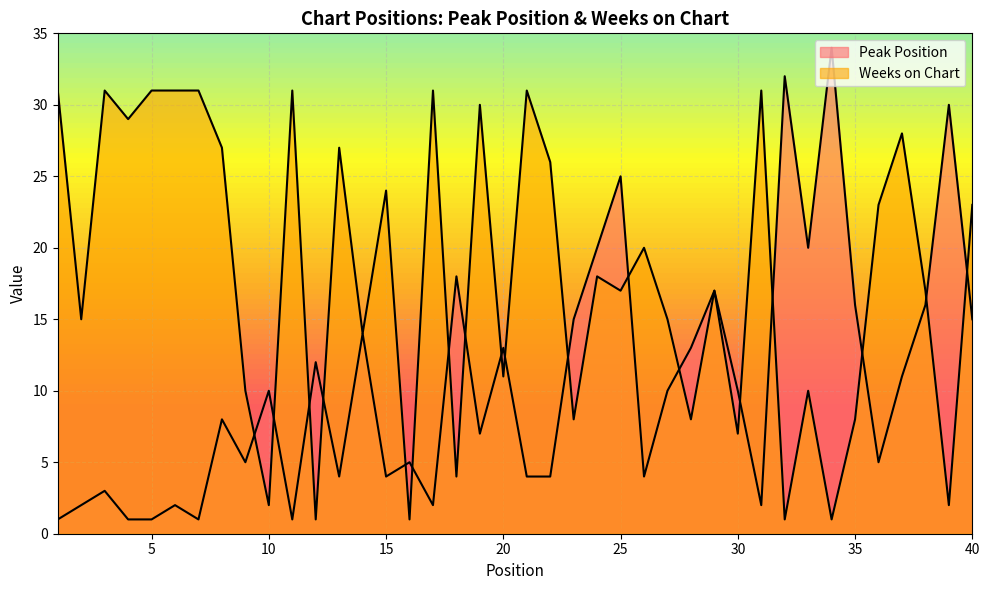

Where does the Peak Position series first go above 10?

12